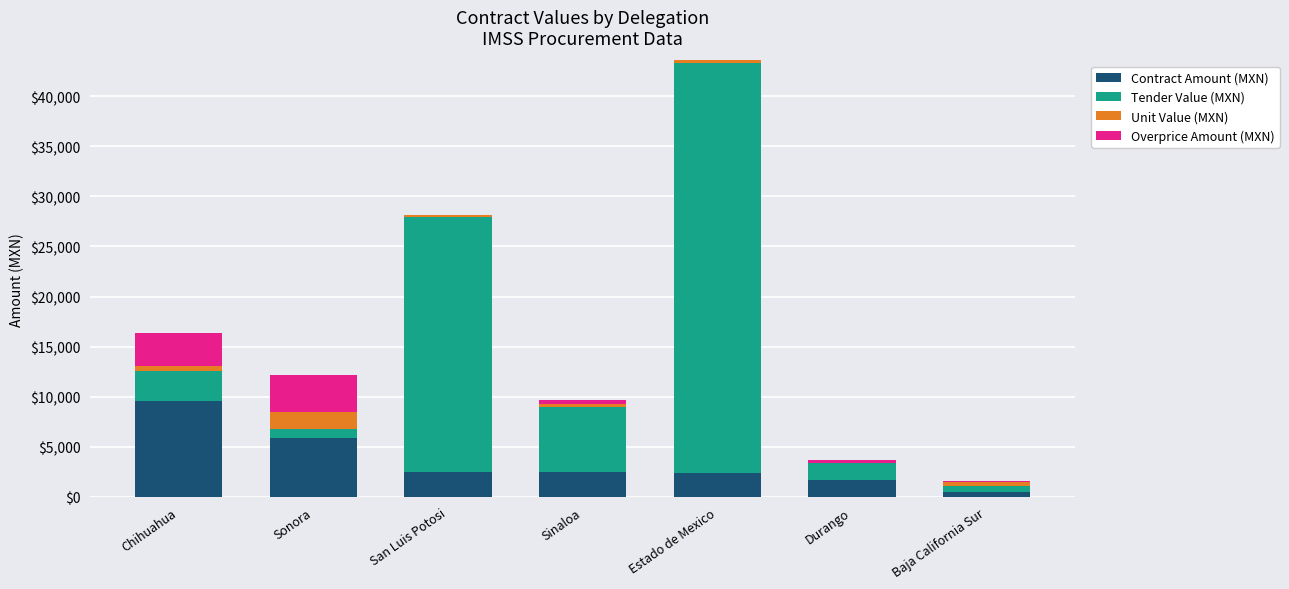

The value of Contract Amount (MXN) at Chihuahua is 9583.9. True or false?

True